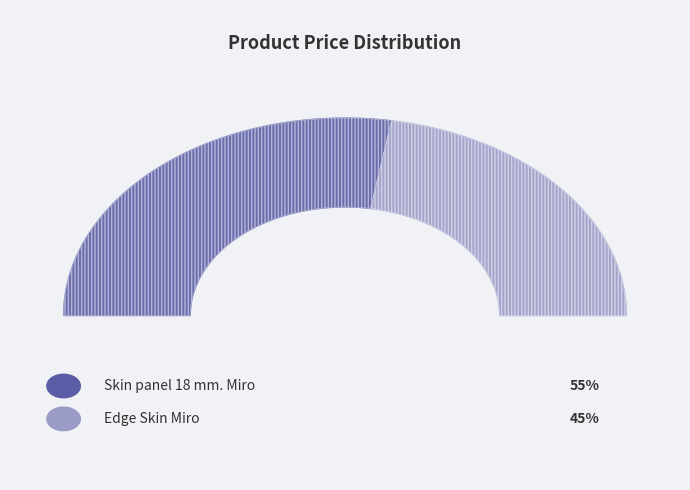

Between Skin panel 18 mm. Miro and Edge Skin Miro, which is larger?

Skin panel 18 mm. Miro